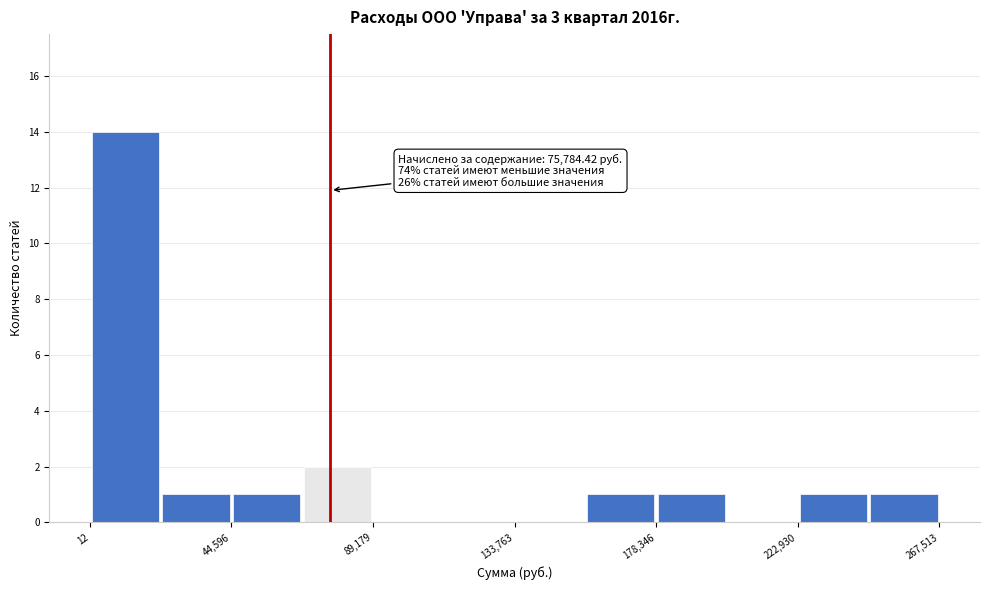

Over which range of the x-axis is the bar tallest?

0 to 20000